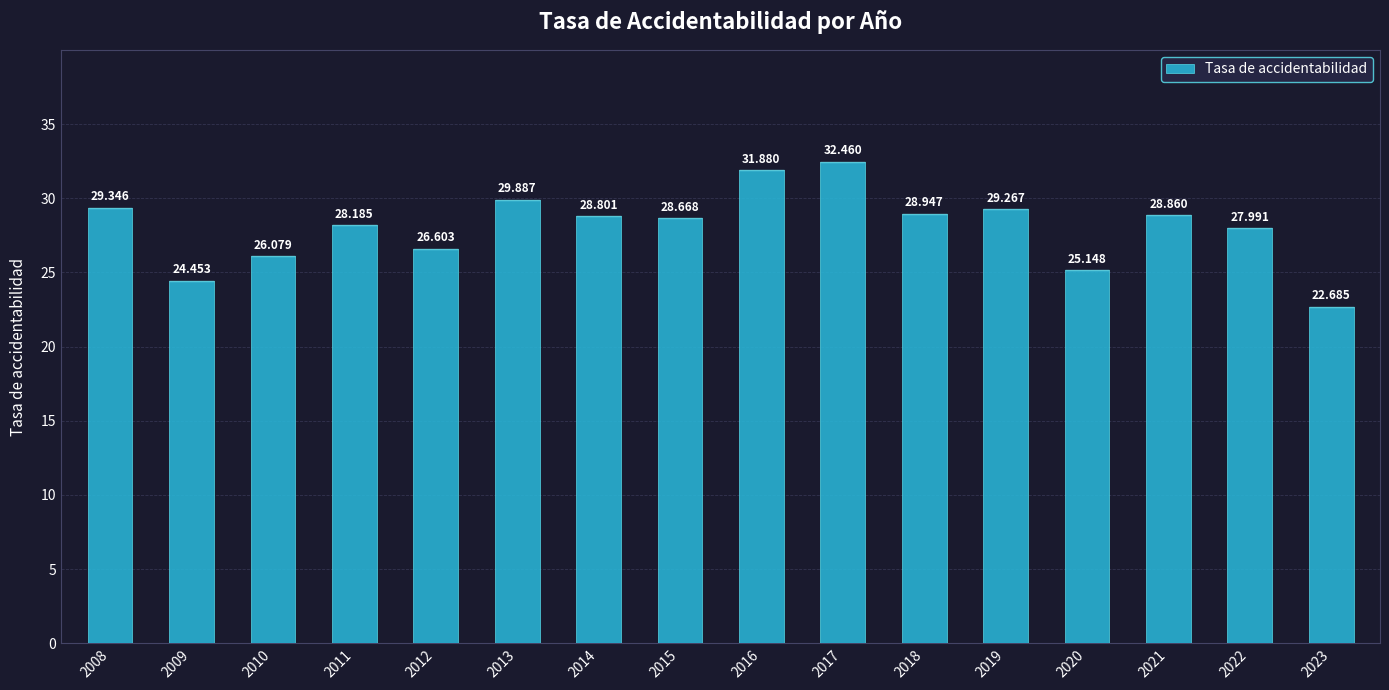

What is the value of the 2nd bar from the left?

24.5